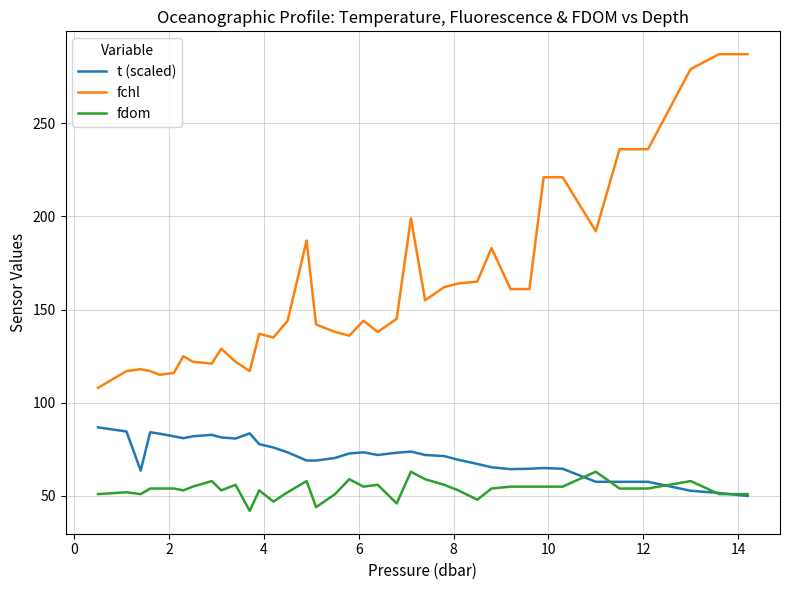

What is the minimum value for fchl?

108.0